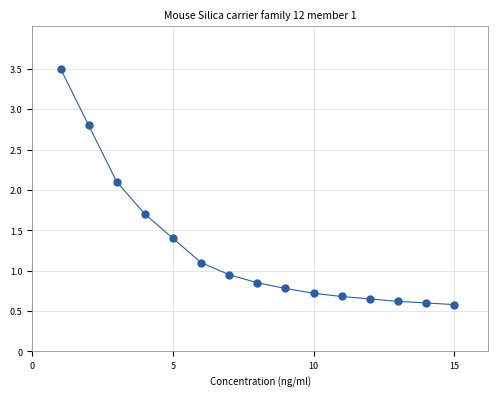

What Y value in the scatter plot is closest to 2?

2.1